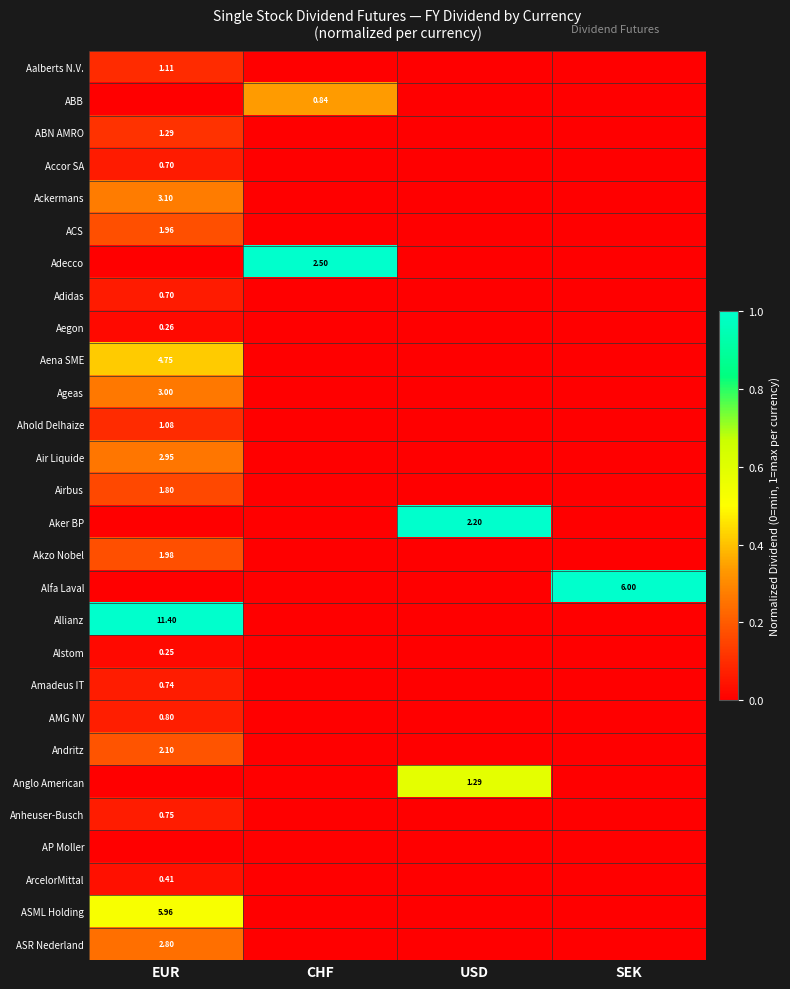

The value of Ahold Delhaize at CHF is 0.0. True or false?

True